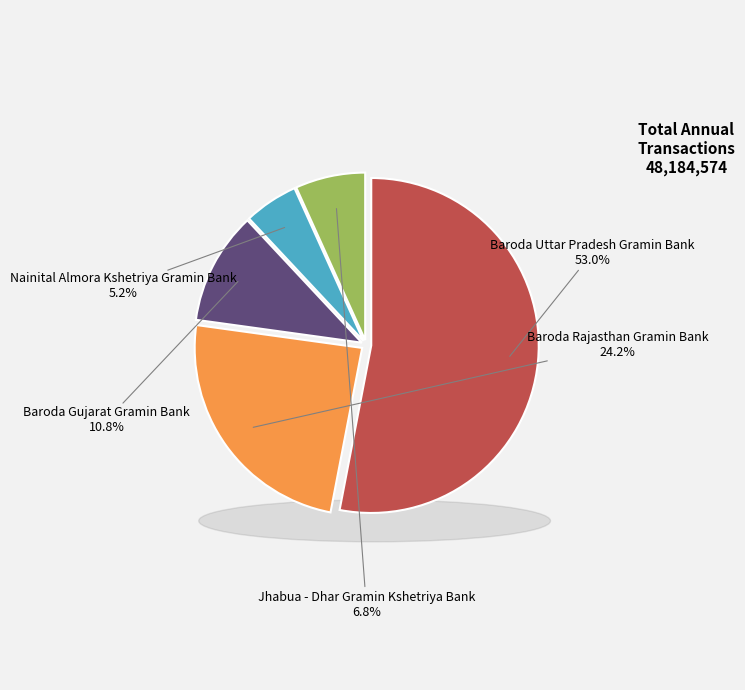

Do Nainital Almora Kshetriya Gramin Bank and Baroda Rajasthan Gramin Bank together represent more than half of the pie?

No